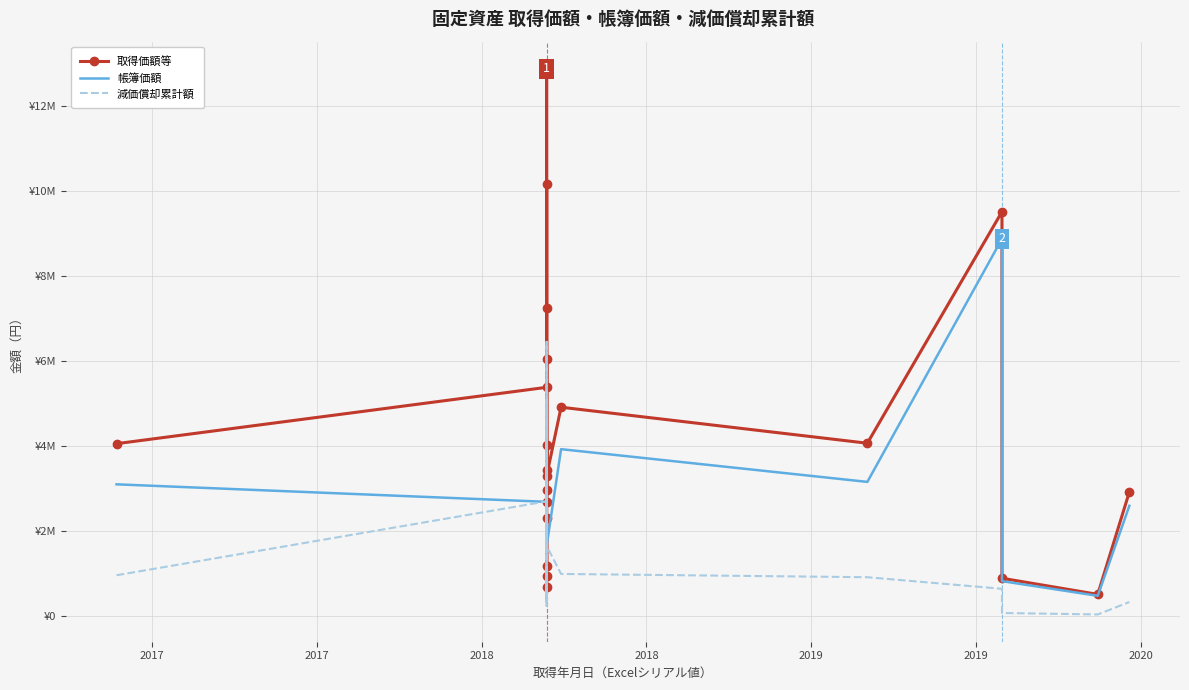

Reading right to left, what are all the values shown in this chart?

取得価額等: 2915000	506000	885600	9504000	4060800	4907415	3288861	2676698	4025821	2957322	12862974	7244774	3430948	10159989	941332	673733	2291084	1162546	6036271	5375418	4050000
帳簿価額: 2588520	472098	817409	8867232	3151182	3921027	1641144	1335674	2008885	1475706	6418626	3615143	1712044	5069835	469726	336194	1143251	928876	3012100	2682336	3094200
減価償却累計額: 326480	33902	68191	636768	909618	986388	1647717	1341024	2016936	1481616	6444348	3629631	1718904	5090154	471606	337539	1147833	233670	3024171	2693082	955800